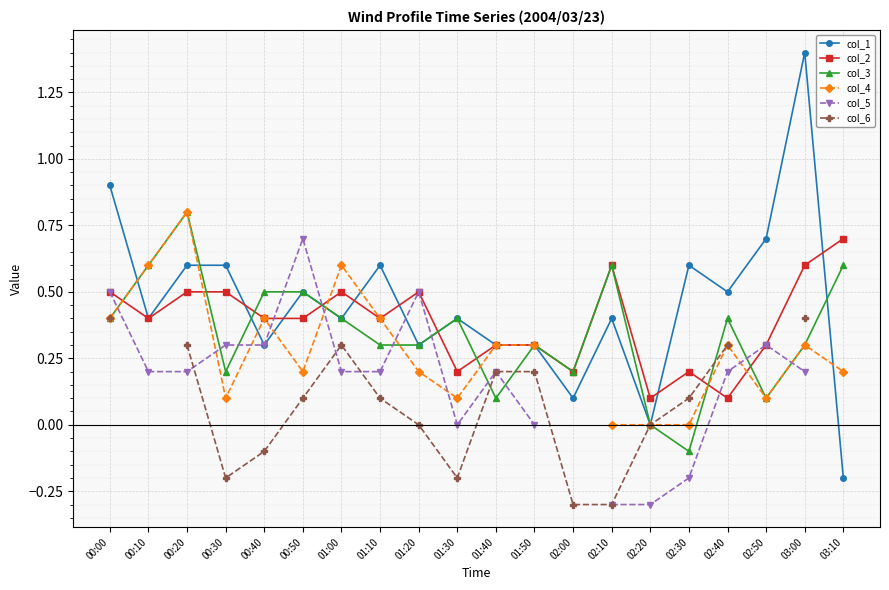

After their last crossing, which series has the higher values: col_1 or col_3?

col_3